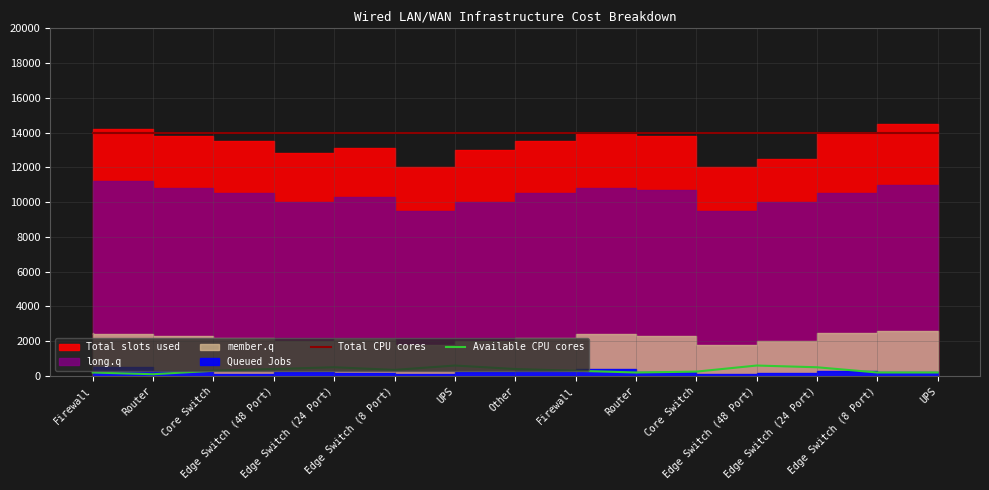

List the labels in order of Total CPU cores value, largest first.

Firewall, Router, Core Switch, Edge Switch (48 Port), Edge Switch (24 Port), Edge Switch (8 Port), UPS, Other, Firewall, Router, Core Switch, Edge Switch (48 Port), Edge Switch (24 Port), Edge Switch (8 Port), UPS